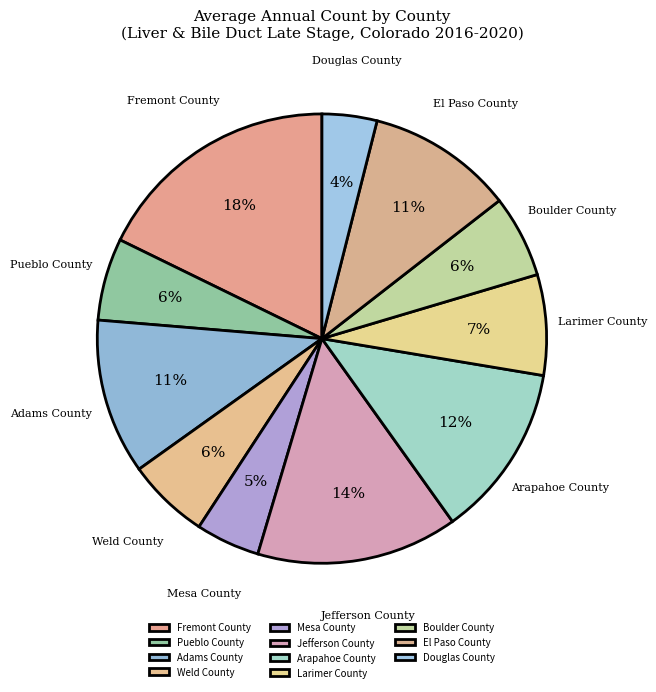

Between Arapahoe County and Mesa County, which is larger?

Arapahoe County